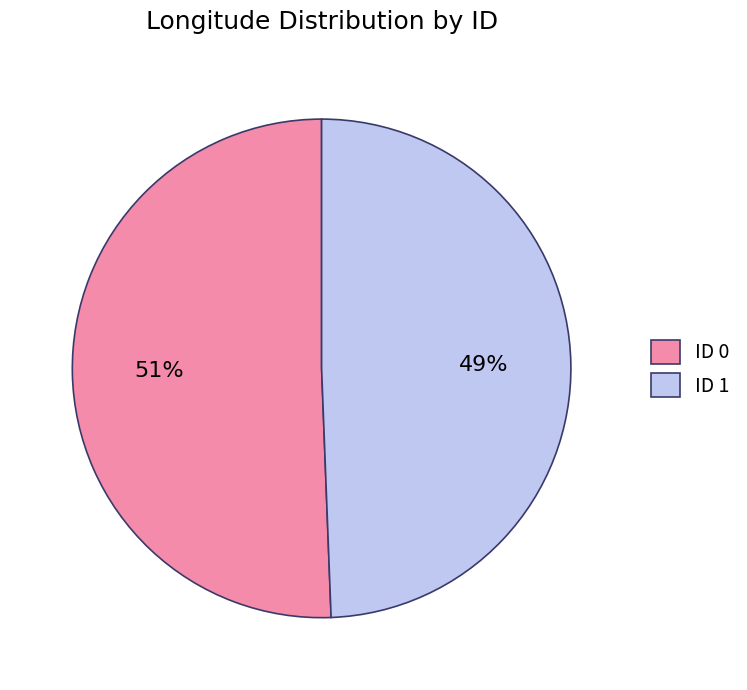

To the nearest percent, what is the average slice percentage?

50%